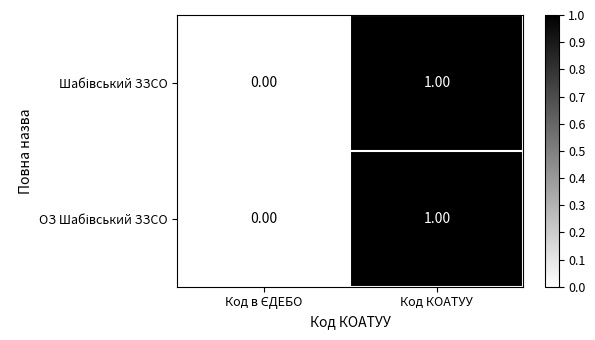

Which label corresponds to the largest value in the chart?

Код КОАТУУ